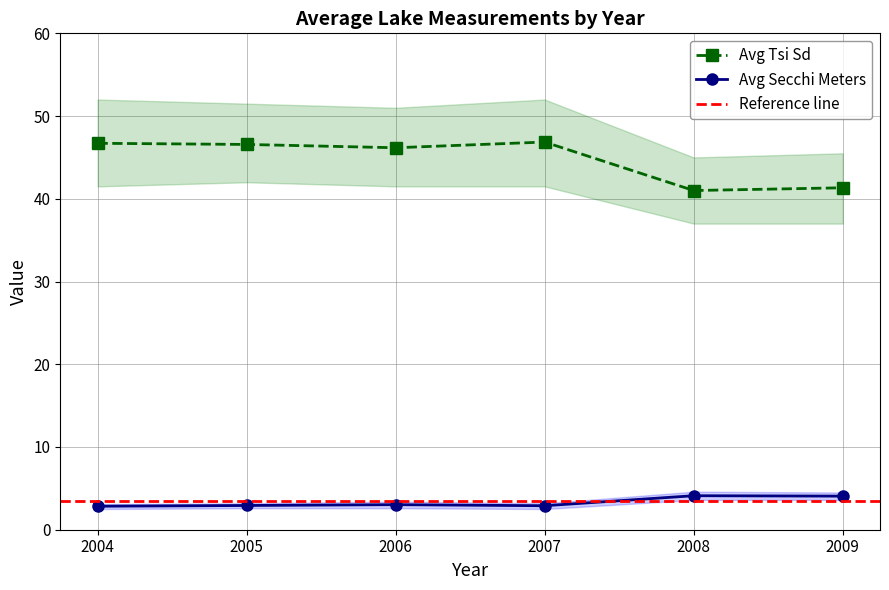

What is the value of the Avg Secchi (ft) point at the 3rd from the left?

3.0